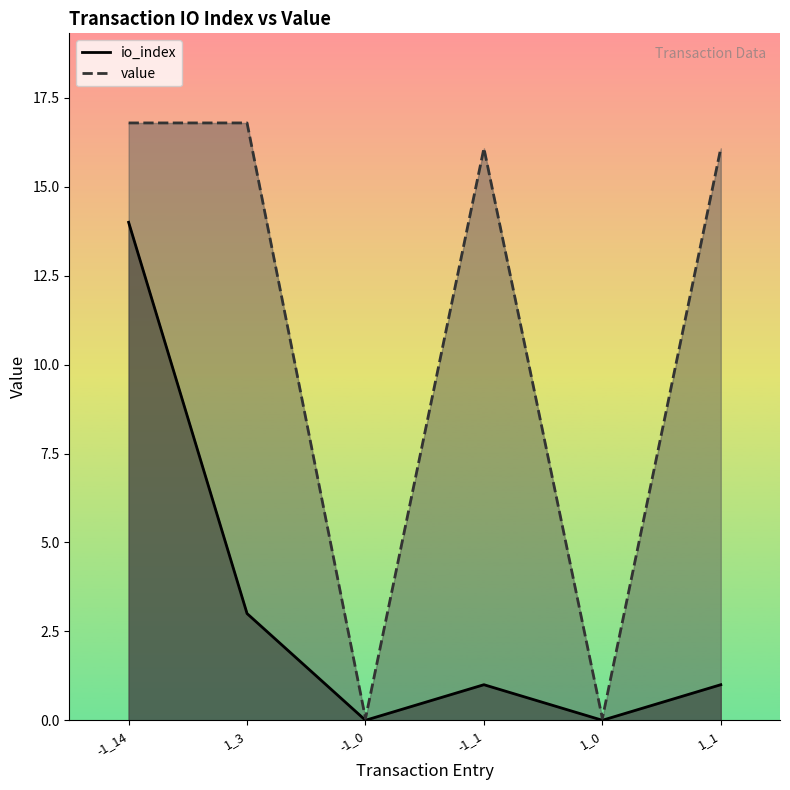

True or false: io_index and value intersect in this chart.

False